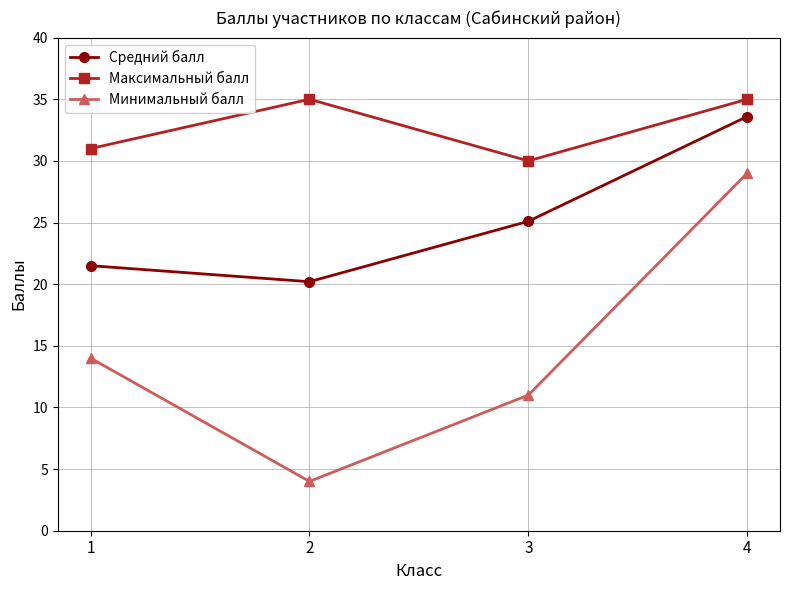

What is the greatest value displayed?

35.0